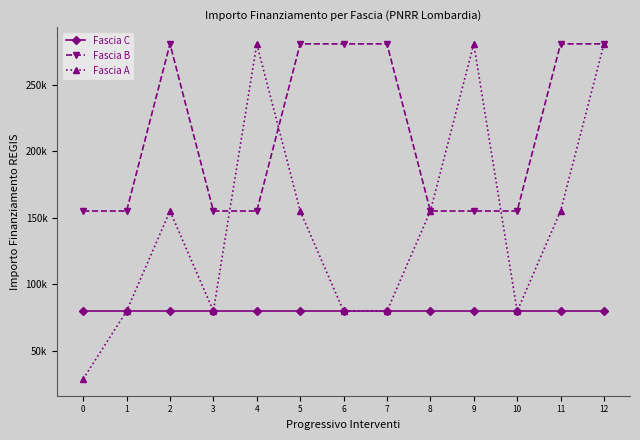

The Fascia A series shows 155234 at 5. True or false?

True